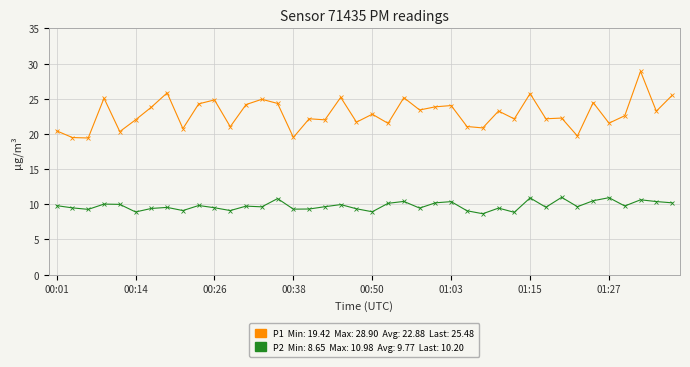

What is the smallest value displayed?

8.7